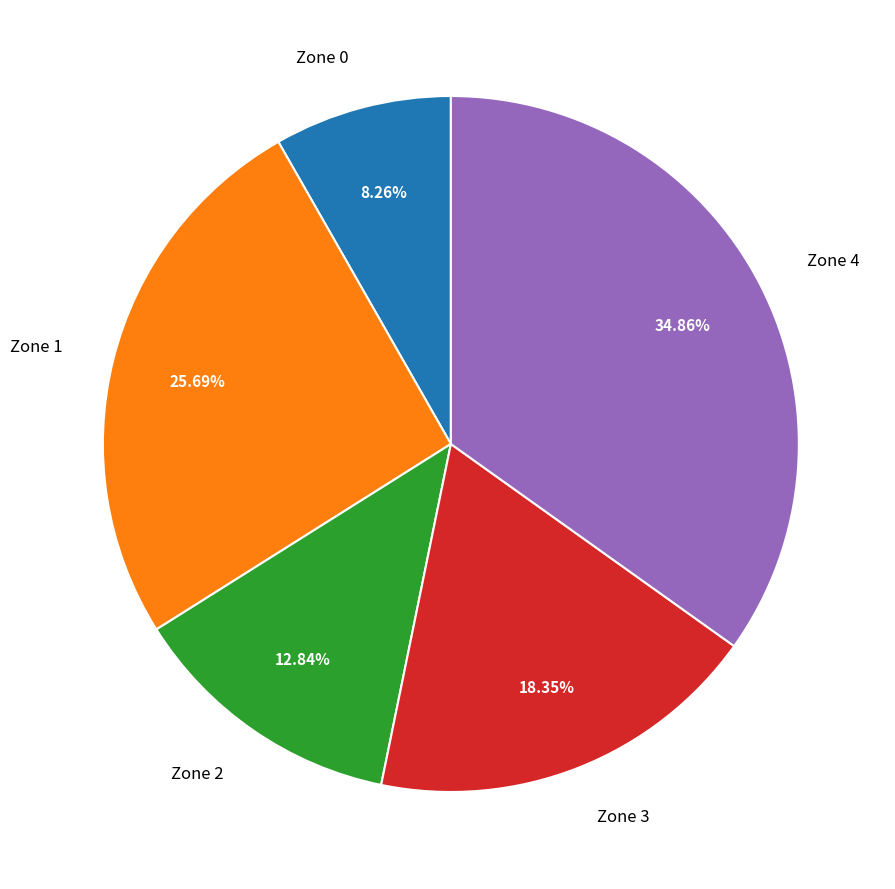

How many slices are in this pie chart?

5